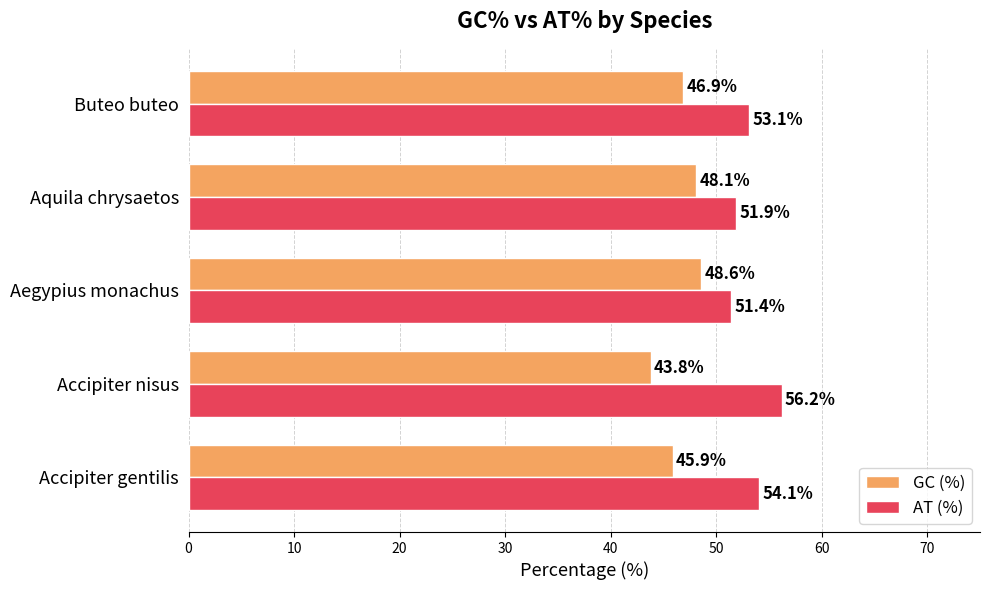

How many values in the AT (%) series exceed 53?

3